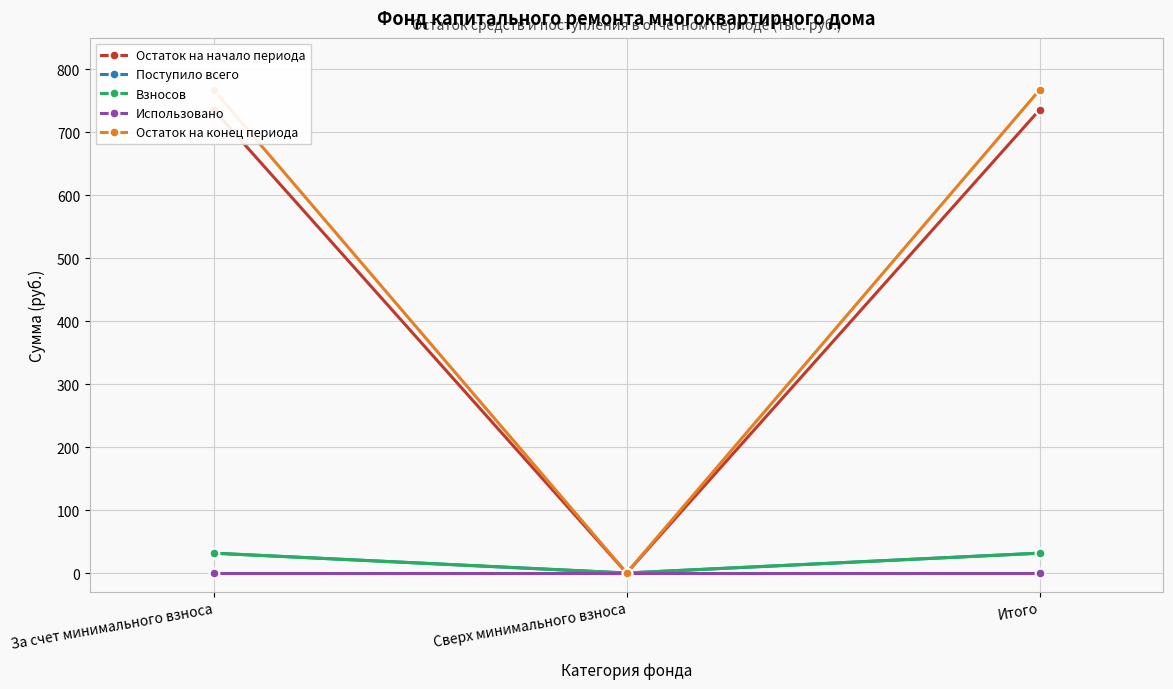

What are all the series names shown in the legend?

Остаток на начало периода, Поступило всего, Взносов, Использовано, Остаток на конец периода